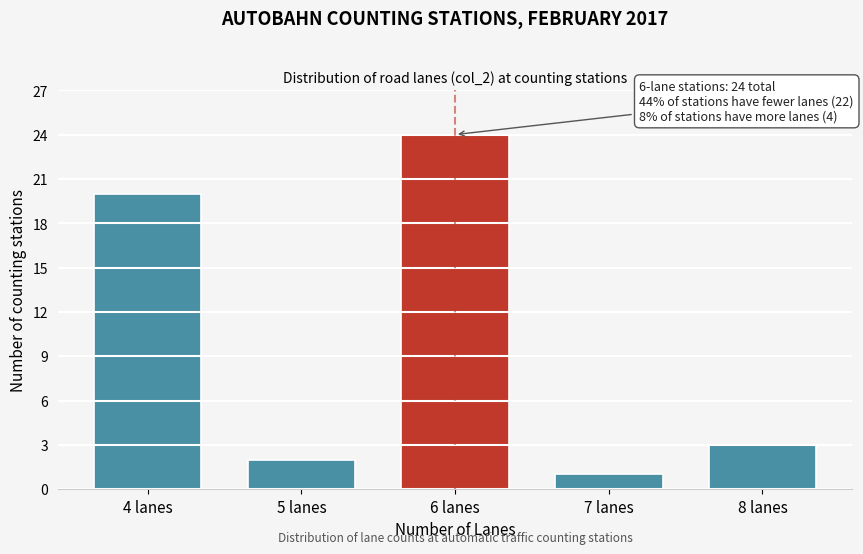

Reading right to left, transcribe all the data shown in this chart.

8 lanes=3	7 lanes=1	6 lanes=24	5 lanes=2	4 lanes=20